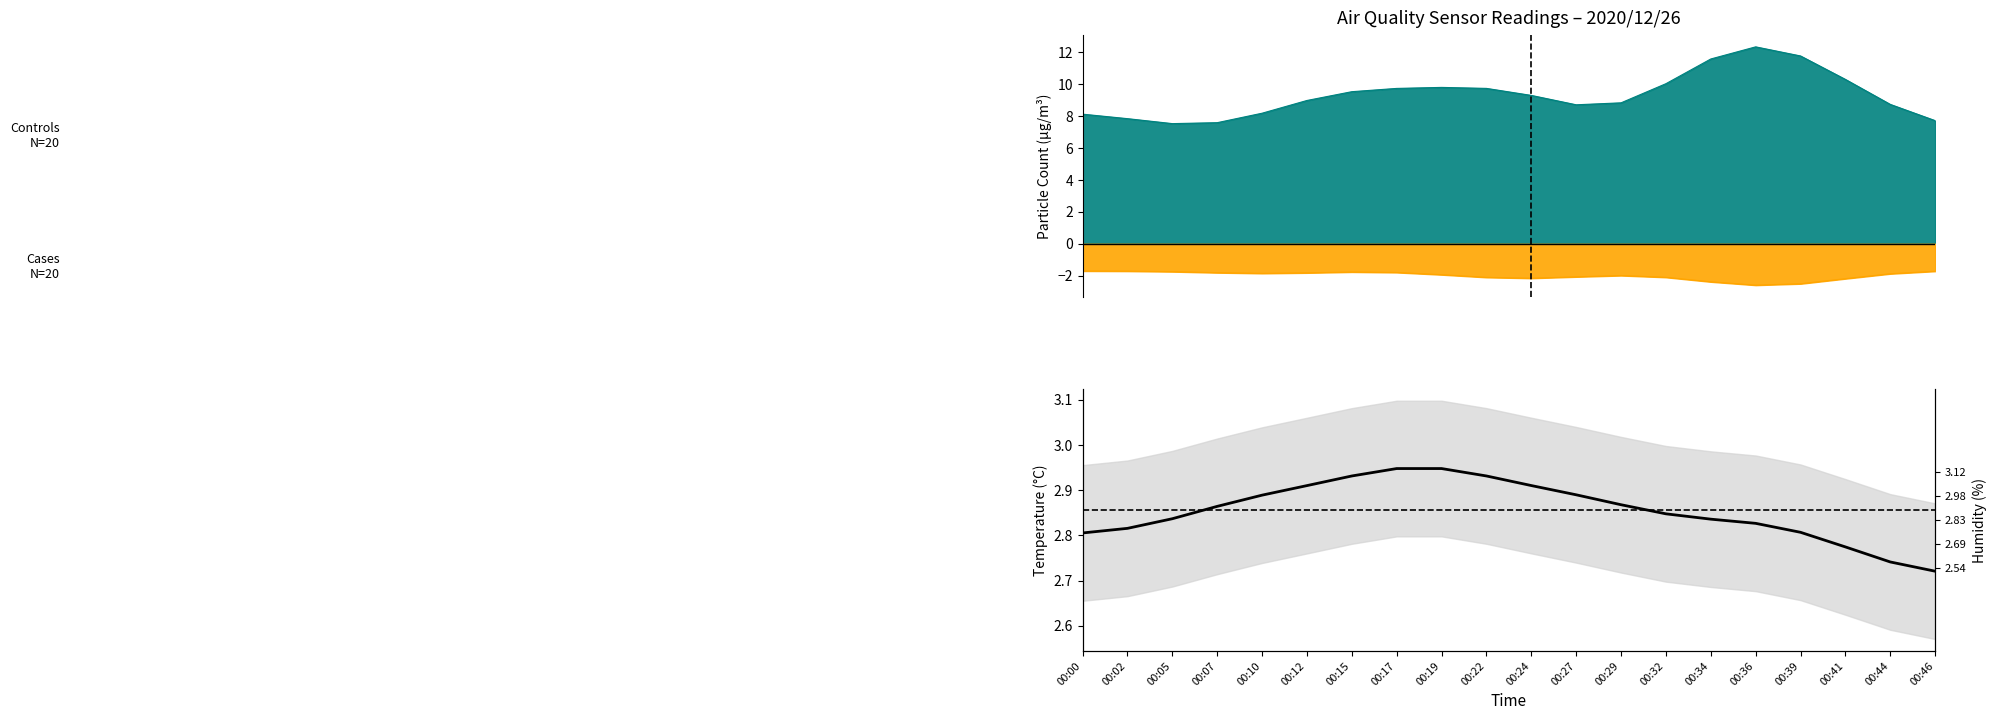

What is the average value?

2.9